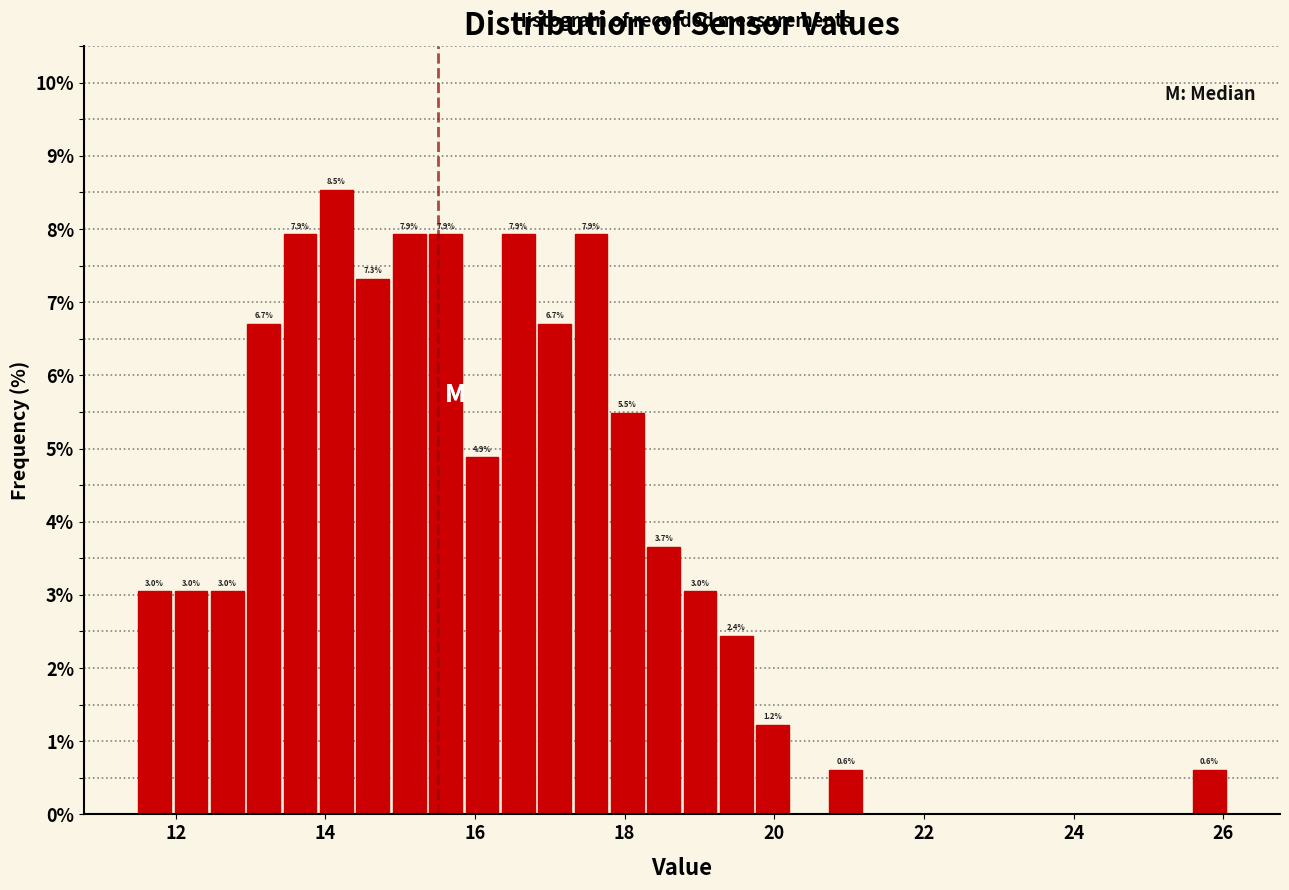

Read against the x-axis, roughly where is the centre of the tallest bar?

14.2